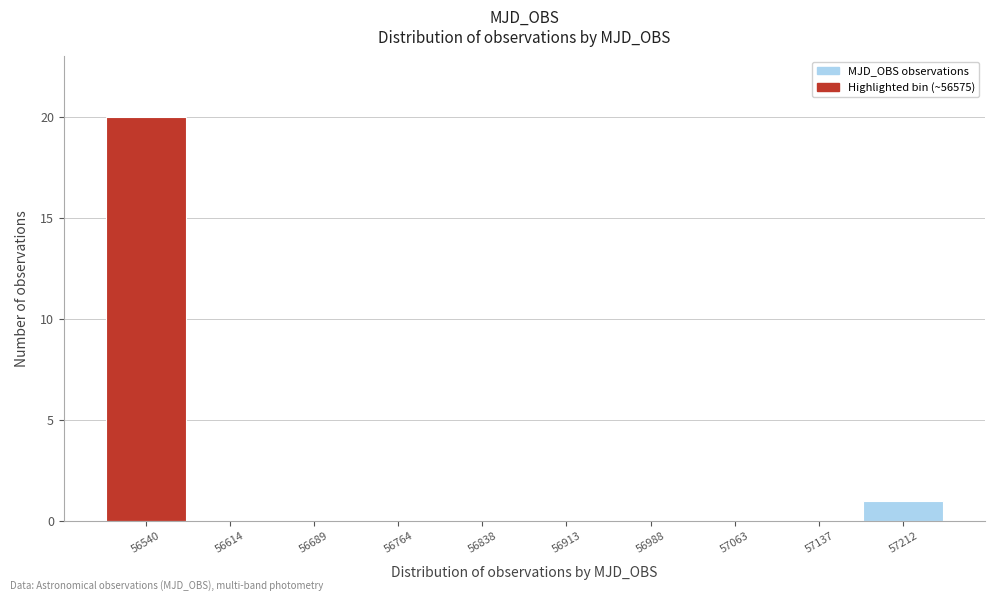

Reading left to right, what are all the values shown in this chart?

56540=20	56614=0	56689=0	56764=0	56838=0	56913=0	56988=0	57063=0	57137=0	57212=1